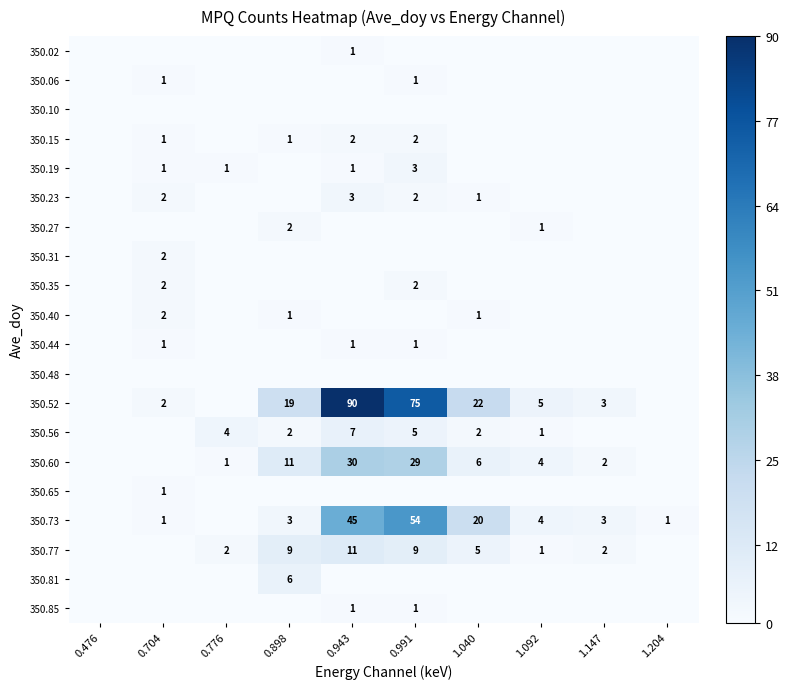

Is it true that 350.06 equals 0 at 0.991?

False